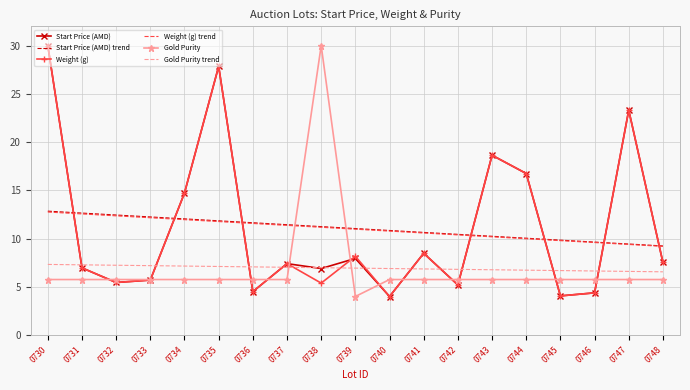

True or false: Start Price (AMD) trend and Gold Purity trend cross at least once.

False